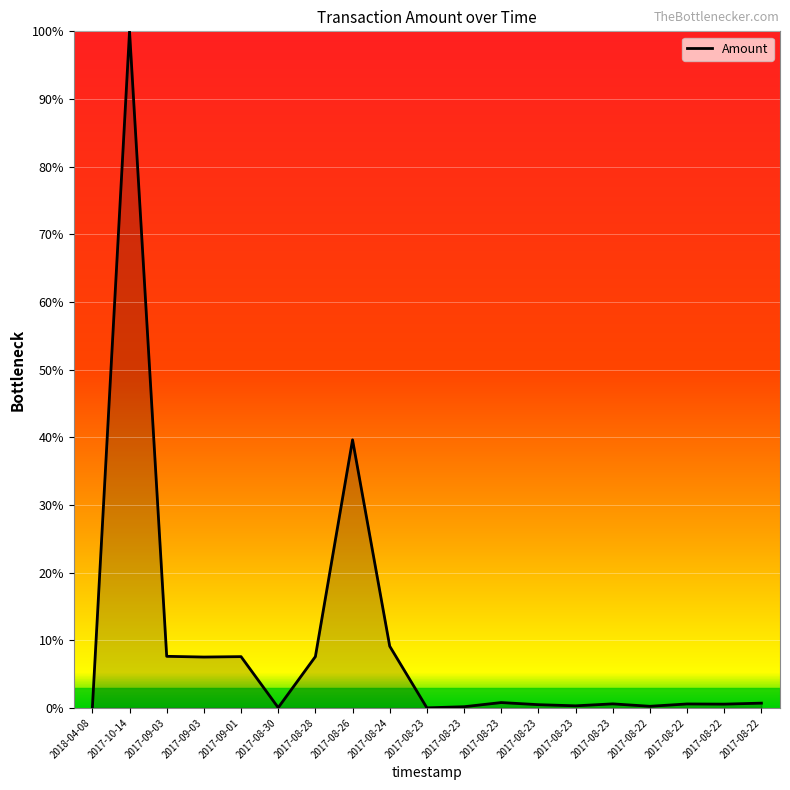

At which category does the chart reach its peak across all series?

2017-10-14